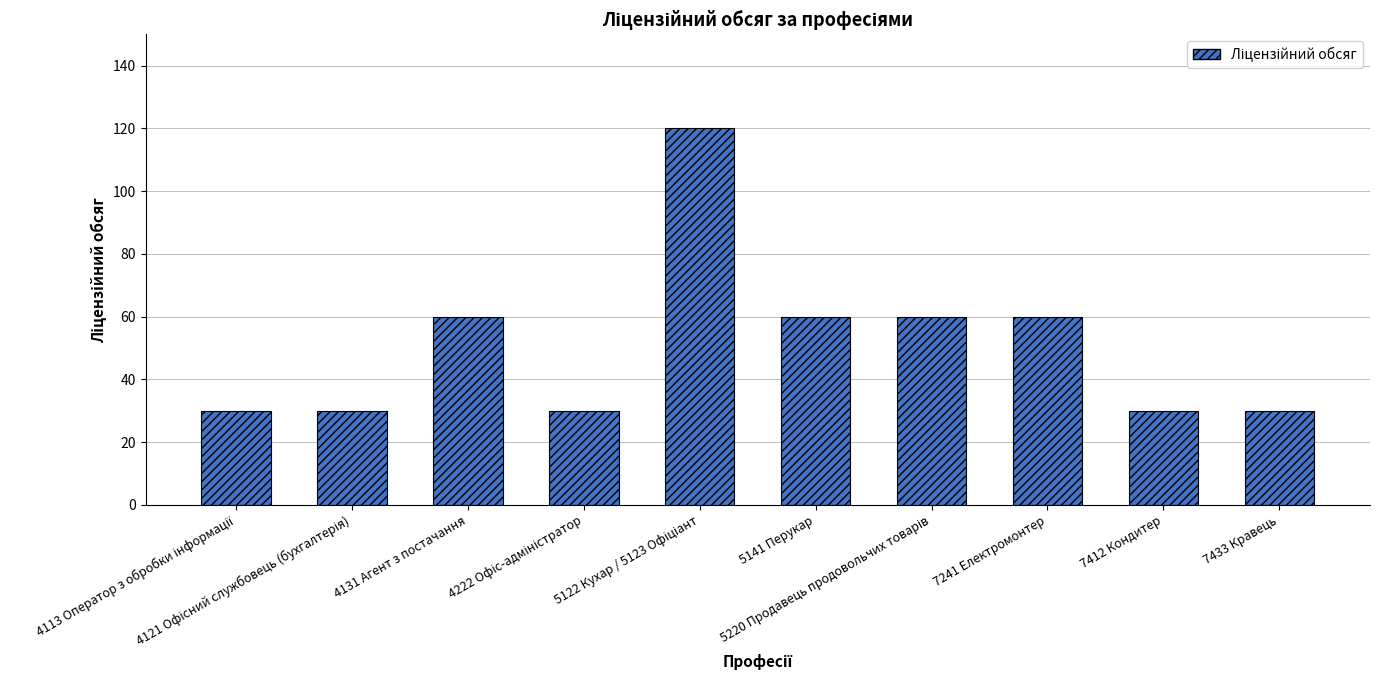

What is the difference between the second highest and second lowest values?

30